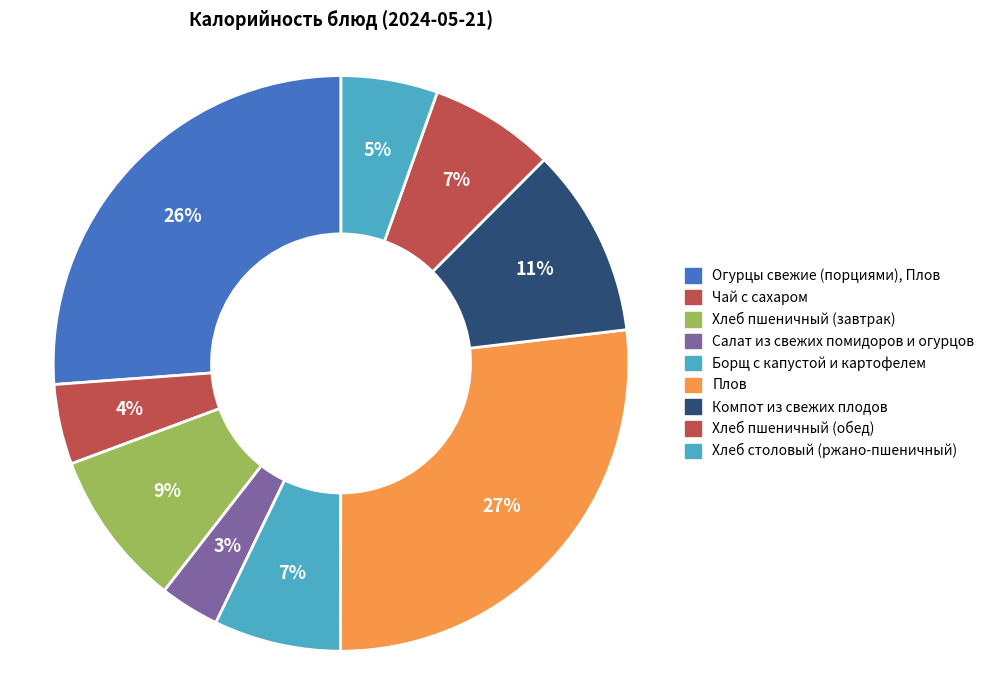

Does any single category account for the majority?

No